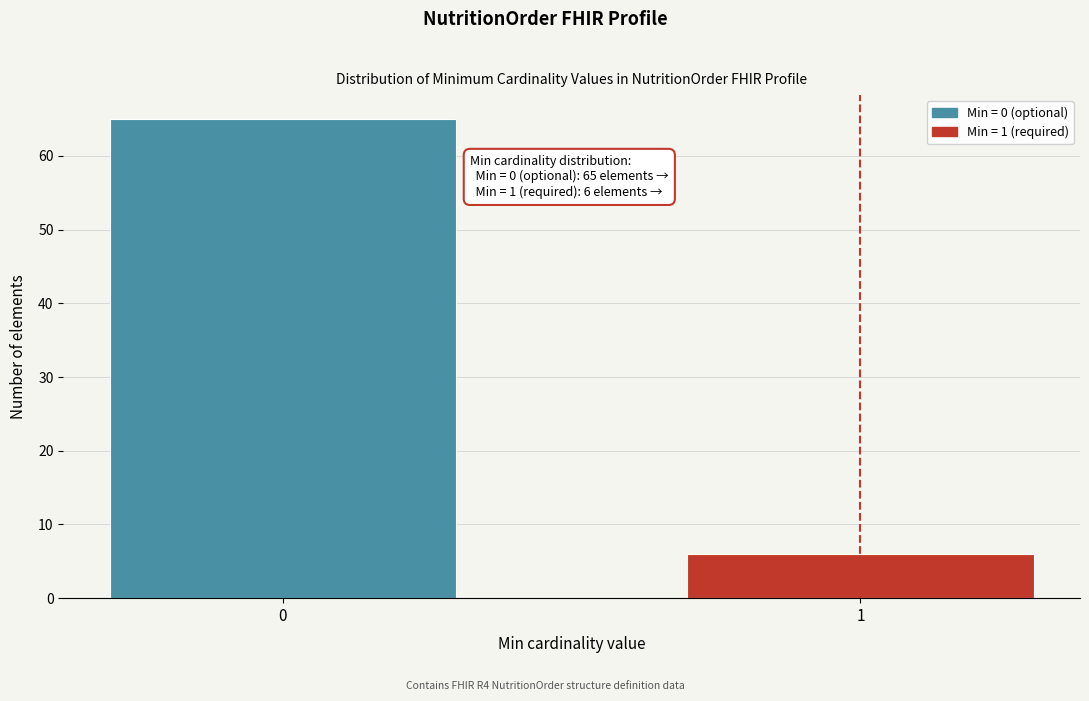

Reading left to right, transcribe all the data shown in this chart.

0=65	1=6